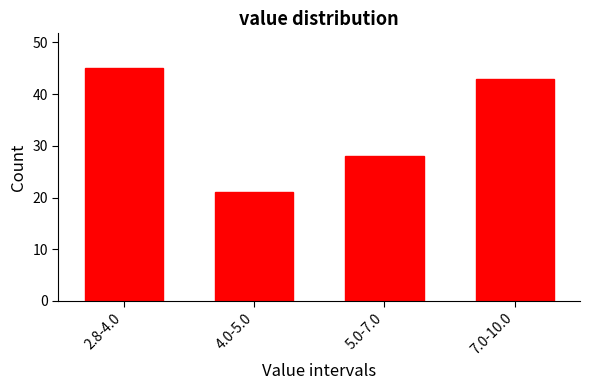

Reading left to right, what are all the values shown in this chart?

45	21	28	43